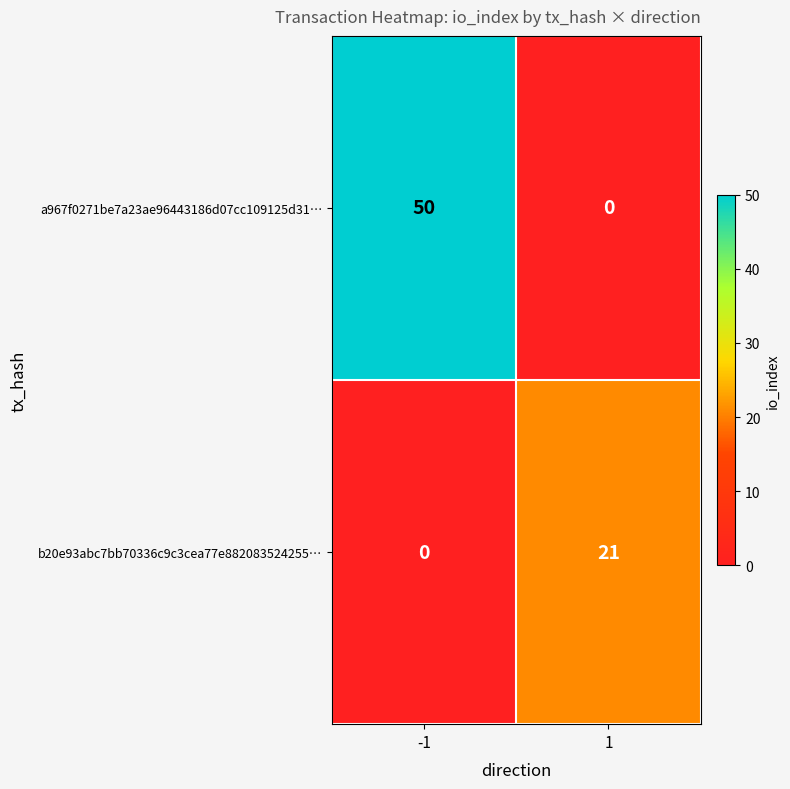

What is the difference between the maximum and minimum values in the a967f0271be7a23ae96443186d07cc109125d31… series?

50